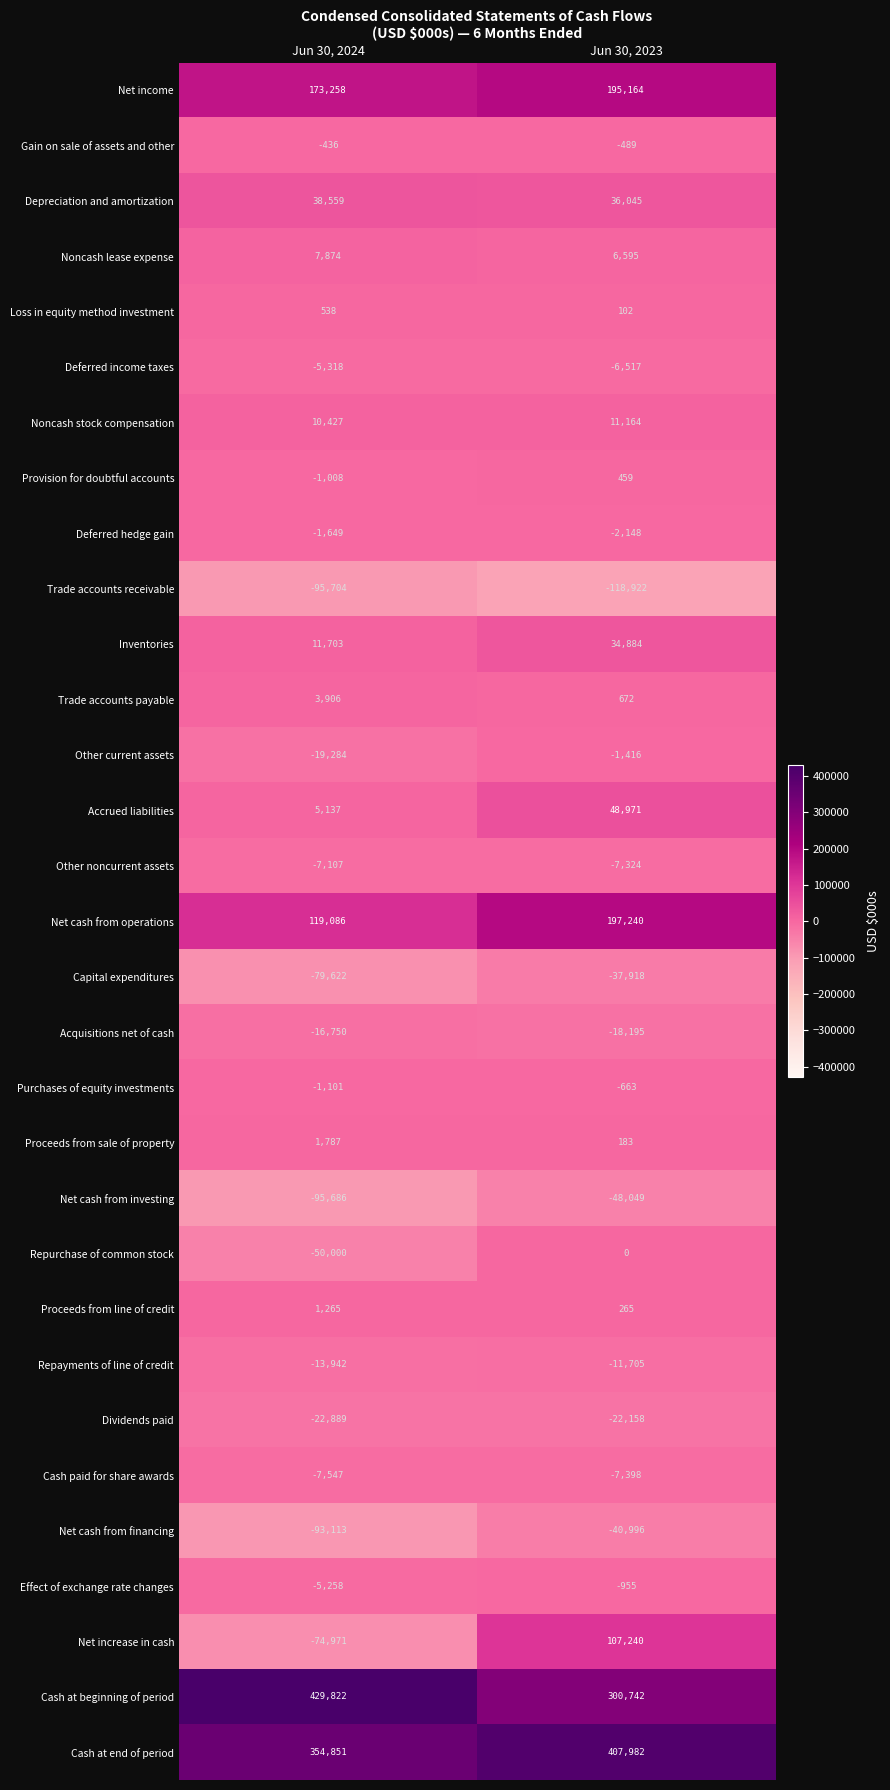

What is the smallest value displayed?

-118922